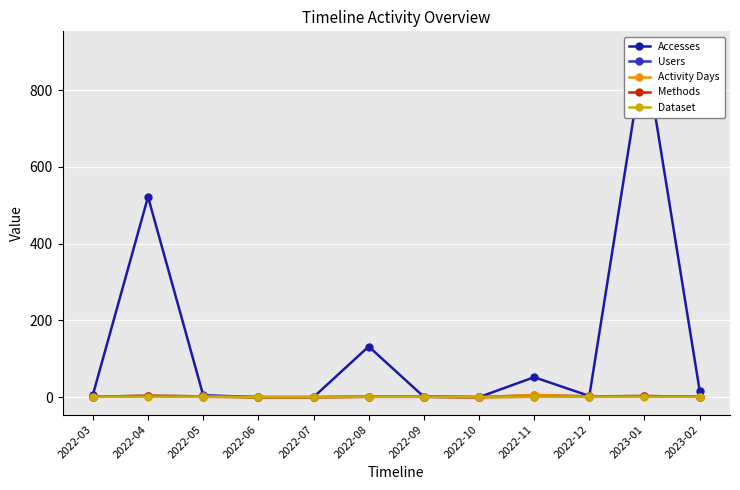

The Methods series shows 1 at 2022-05. True or false?

False